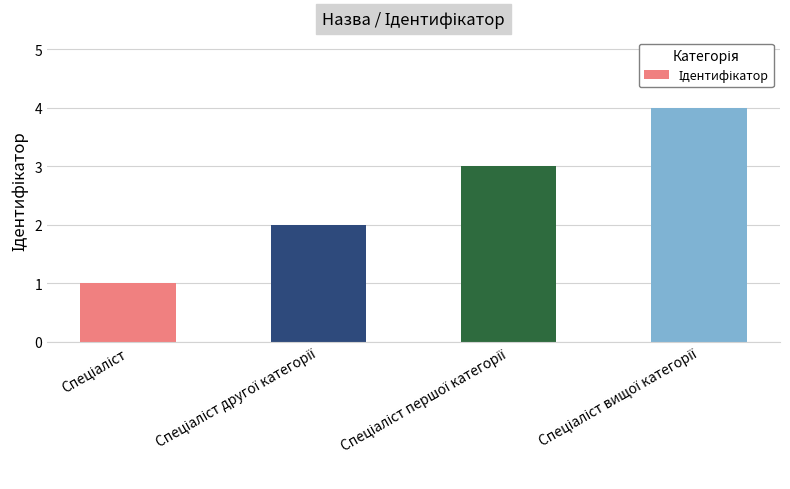

Does the chart contain stacked bars?

No